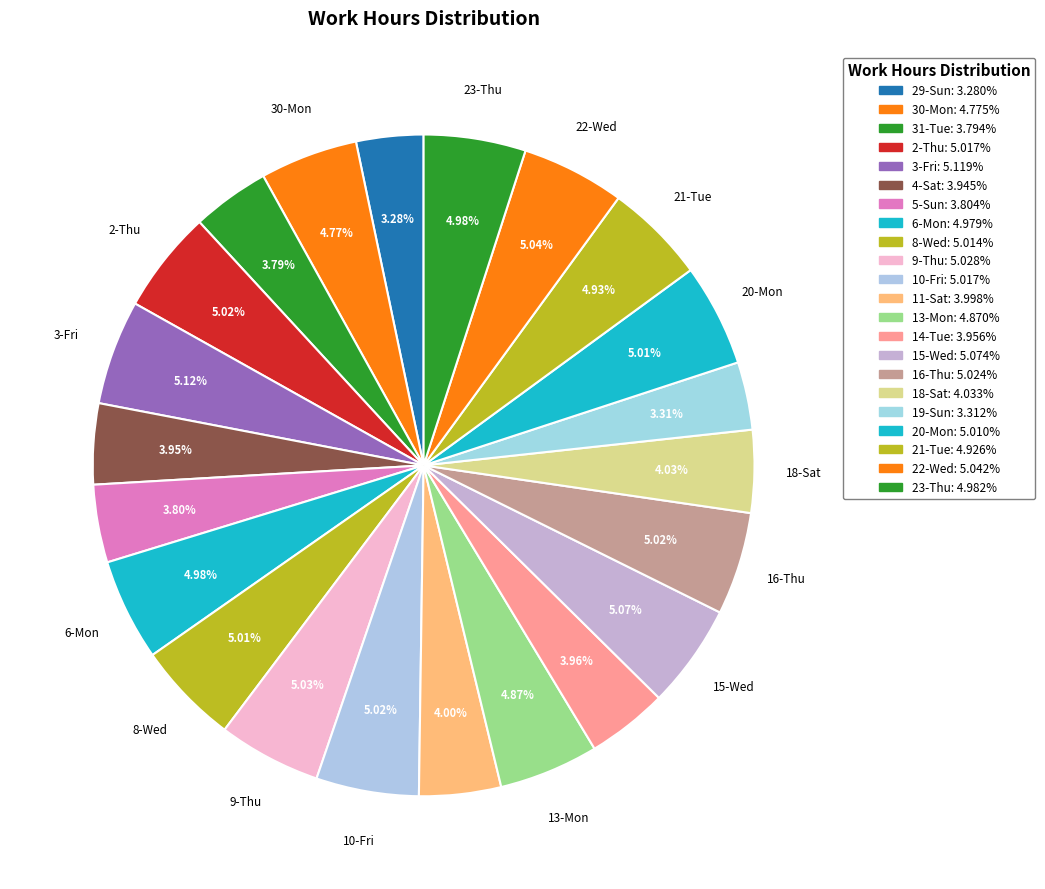

The 8-Wed slice represents 20% of the pie. True or false?

False